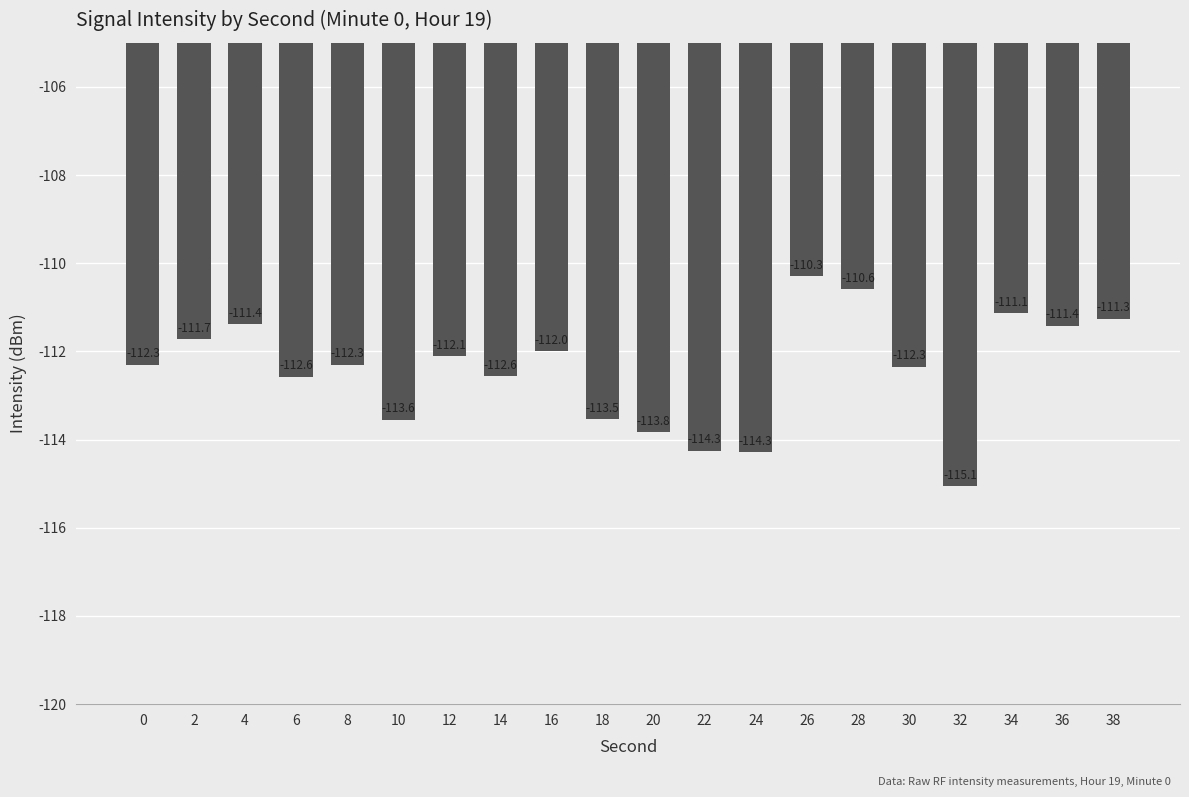

What is the change in value from 6 to 38?

+1.3